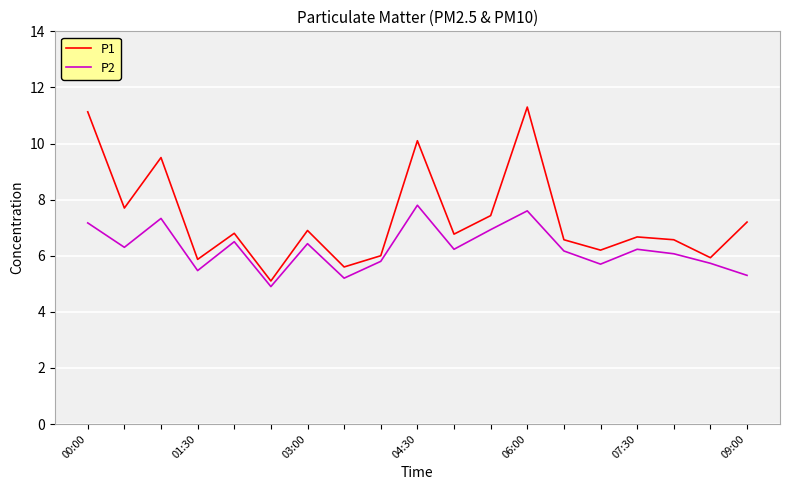

Reading left to right, list all the values displayed in this chart.

P1: 11.1	7.7	9.5	5.9	6.8	5.1	6.9	5.6	6.0	10.1	6.8	7.4	11.3	6.6	6.2	6.7	6.6	5.9	7.2
P2: 7.2	6.3	7.3	5.5	6.5	4.9	6.4	5.2	5.8	7.8	6.2	6.9	7.6	6.2	5.7	6.2	6.1	5.7	5.3